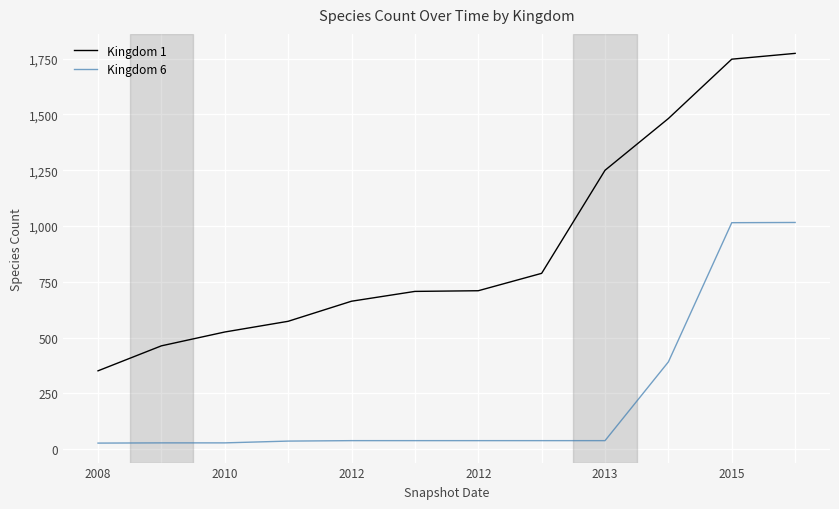

How many lines are shown in the chart?

2